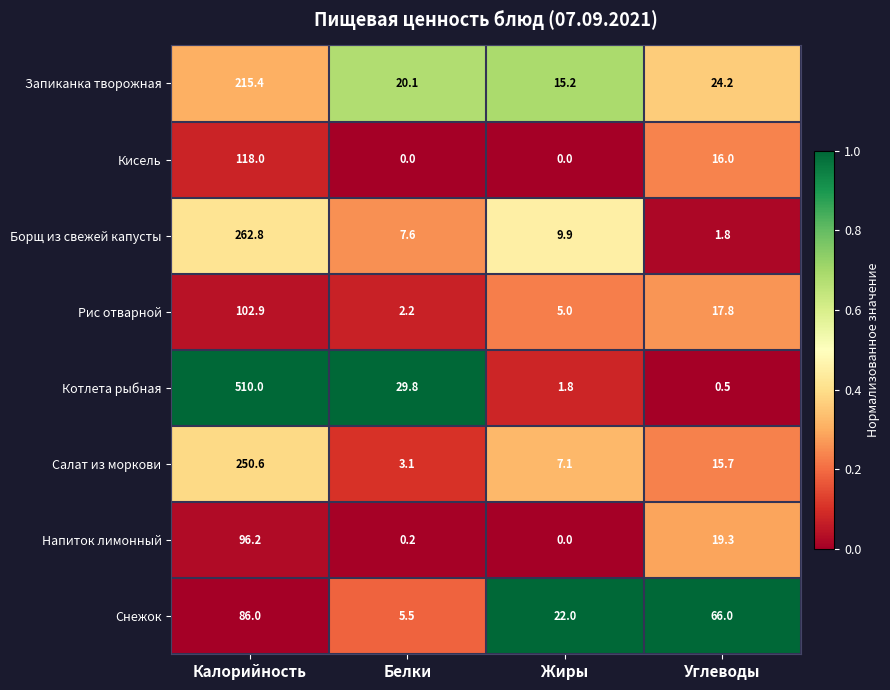

Where does the Напиток лимонный series first go above 19?

Калорийность